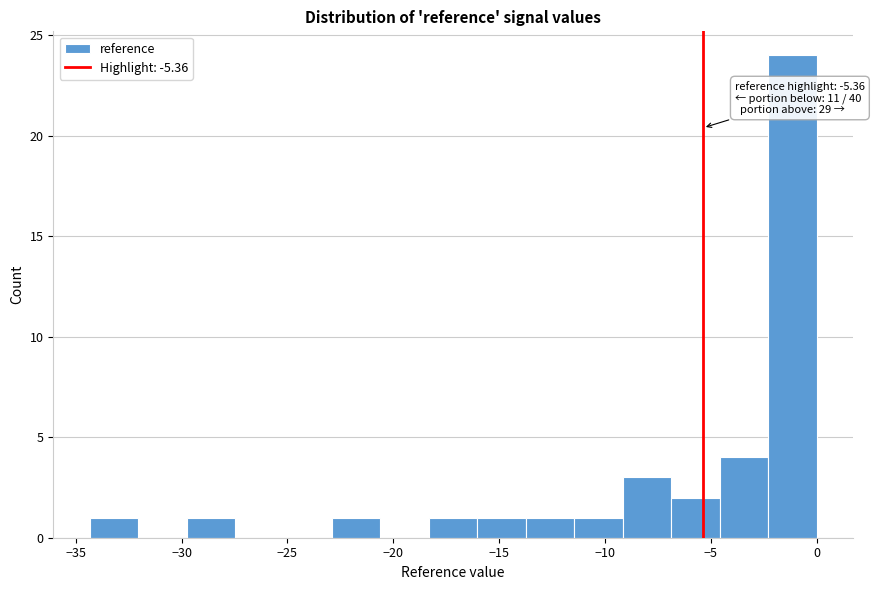

Over which range of the x-axis is the bar tallest?

-2.5 to 0.0